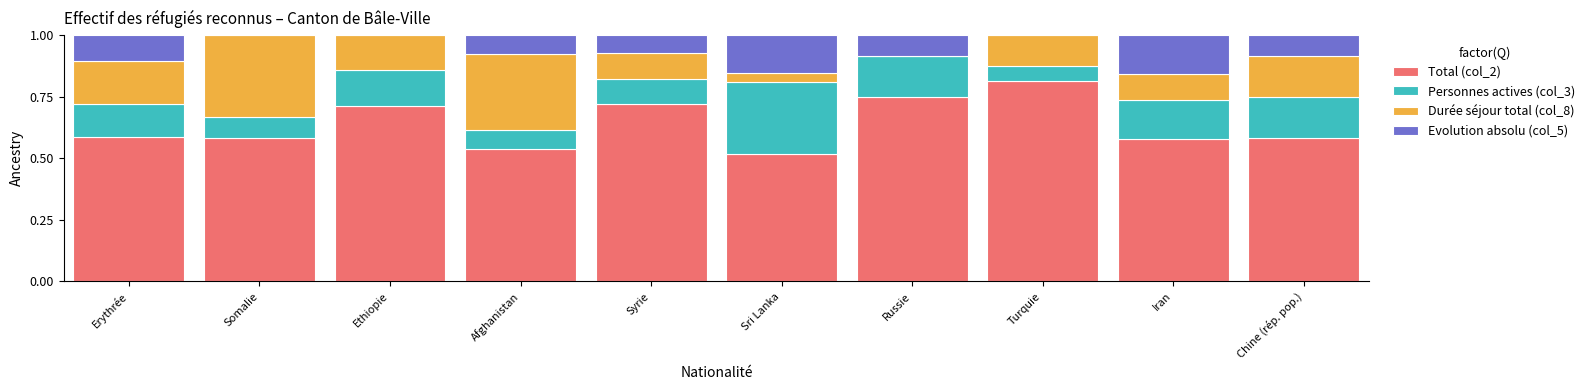

What is the total value across all series at Iran?

1.0